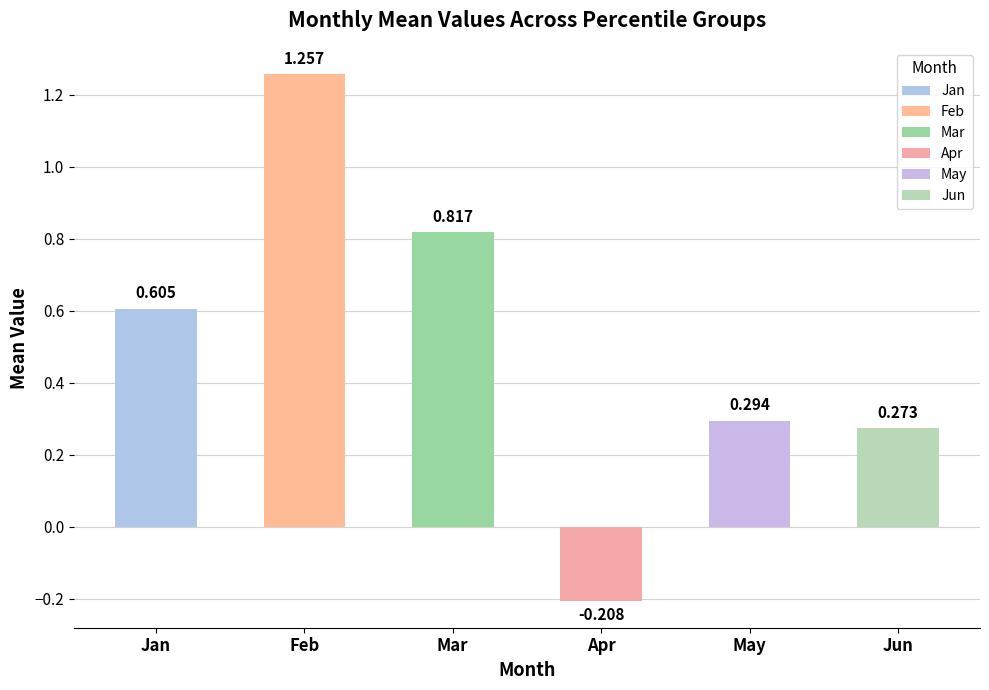

What is the average value of the Jun series?

0.3